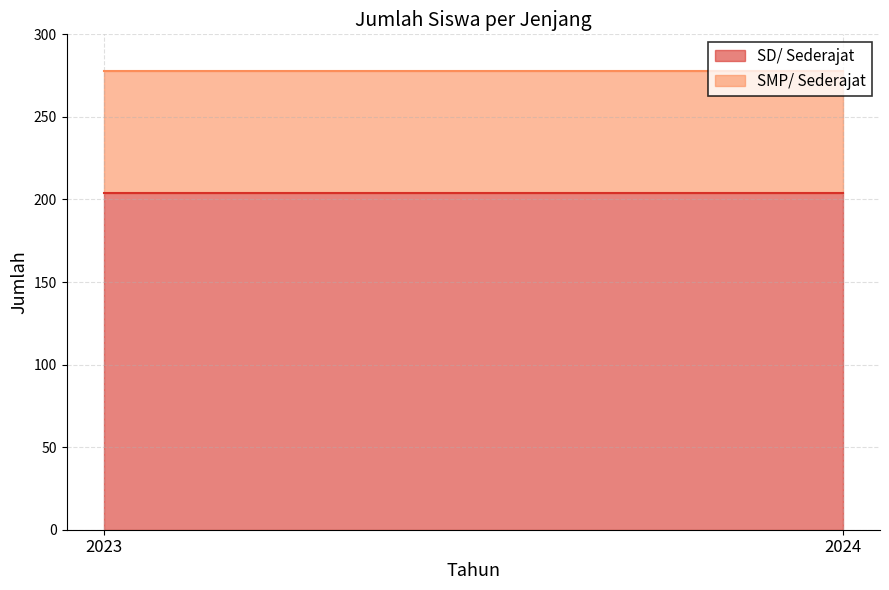

What is the average value of the SD/ Sederajat series?

204